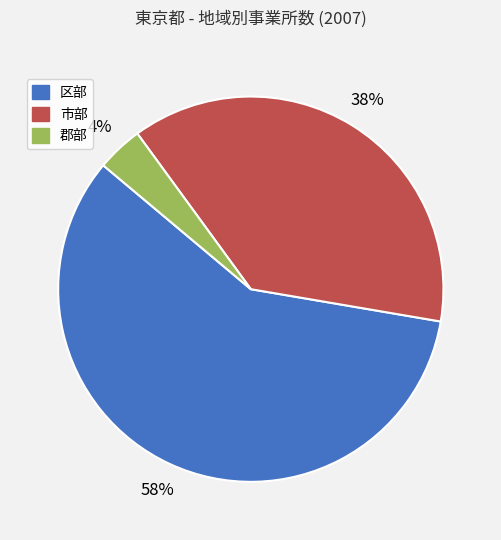

Combined, do 市部 and 区部 account for over 50%?

Yes